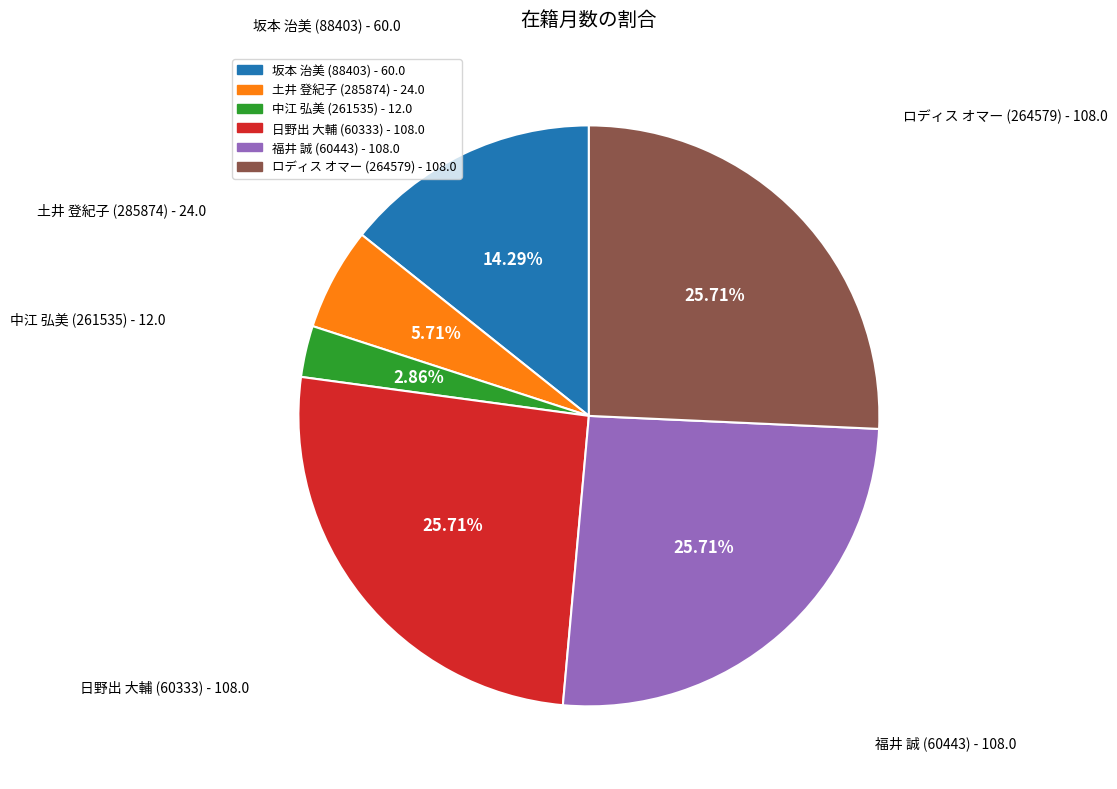

Does 日野出 大輔 (60333) account for over 50% of the chart?

No